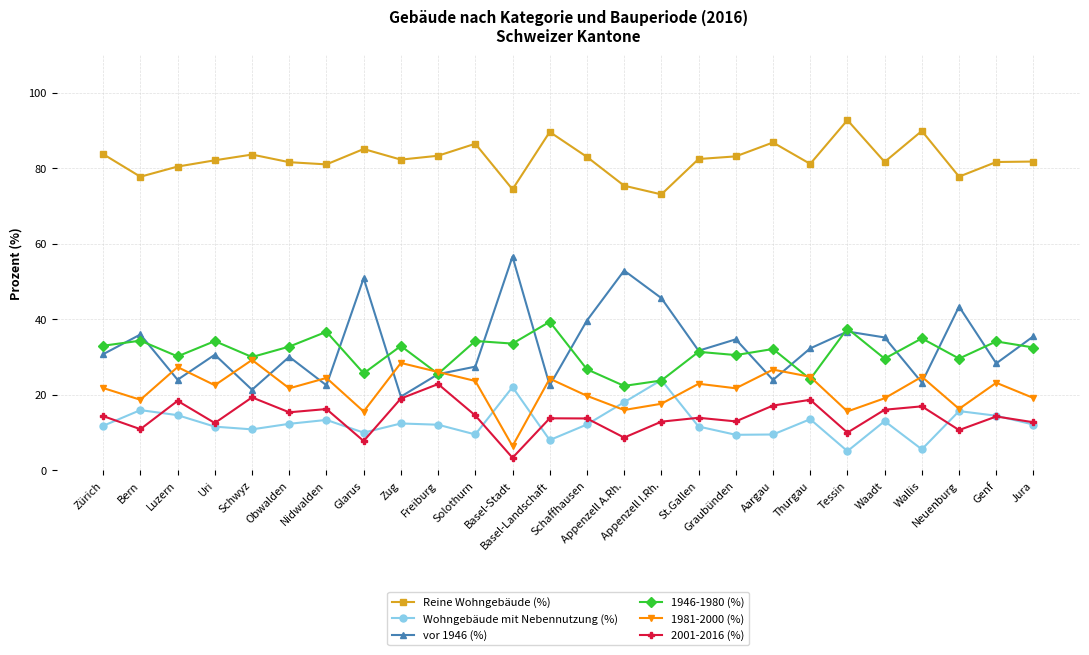

True or false: vor 1946 (%) and Reine Wohngebäude (%) intersect in this chart.

False